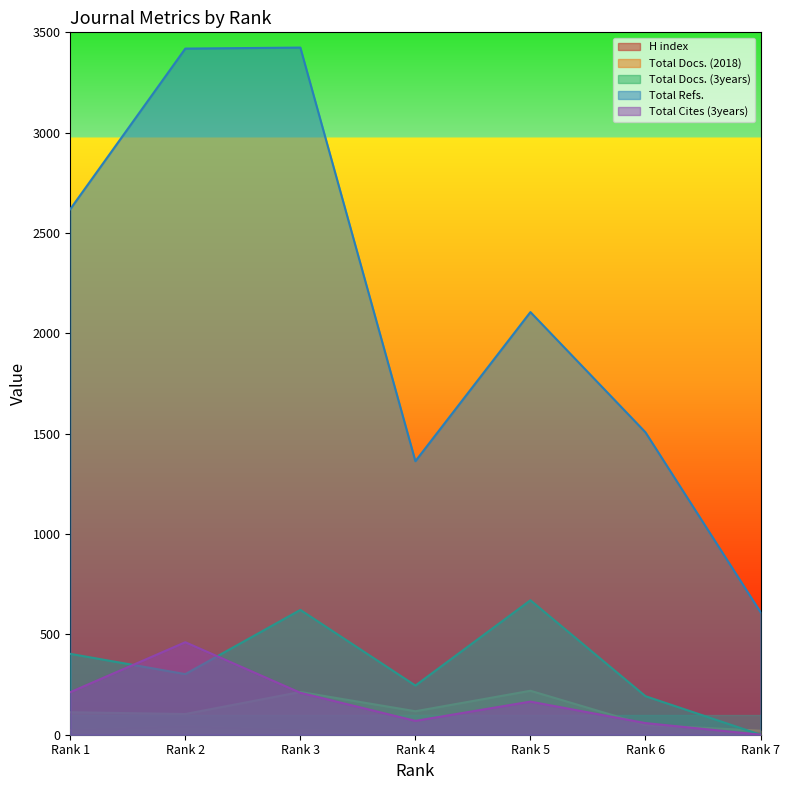

Which label corresponds to the smallest value in the chart?

Rank 7